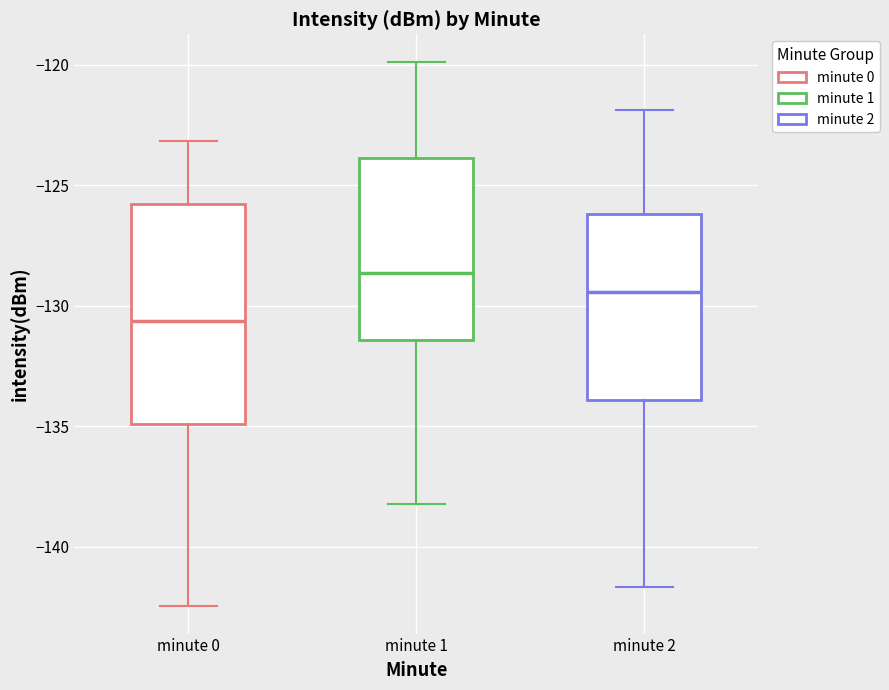

Where is the lower edge of the box for minute 1 on the y-axis? The values are not printed on the chart, so give them approximately, as read against the axis.

-131.5